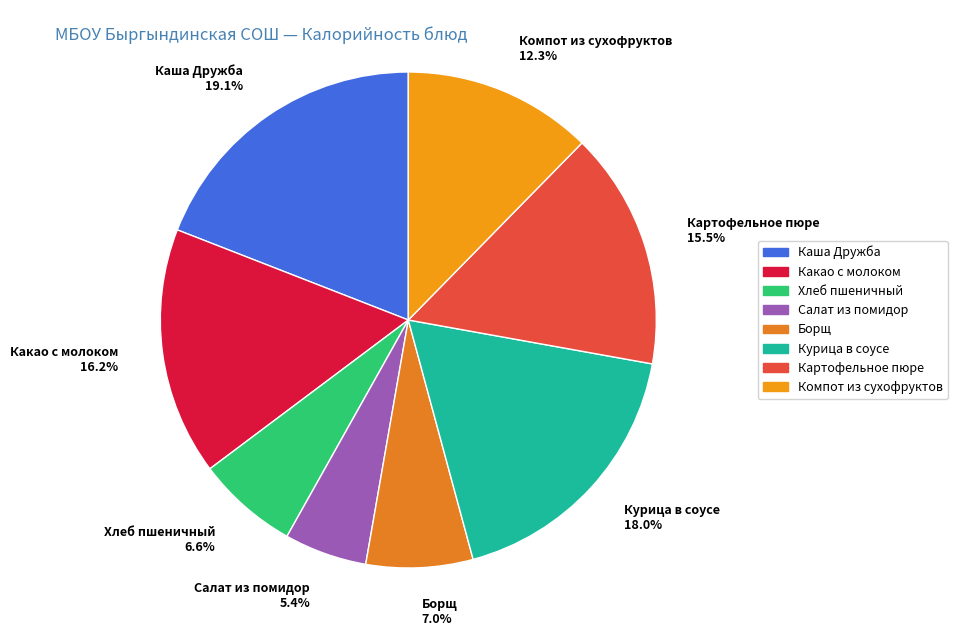

What is the largest slice in the pie chart?

Каша Дружба